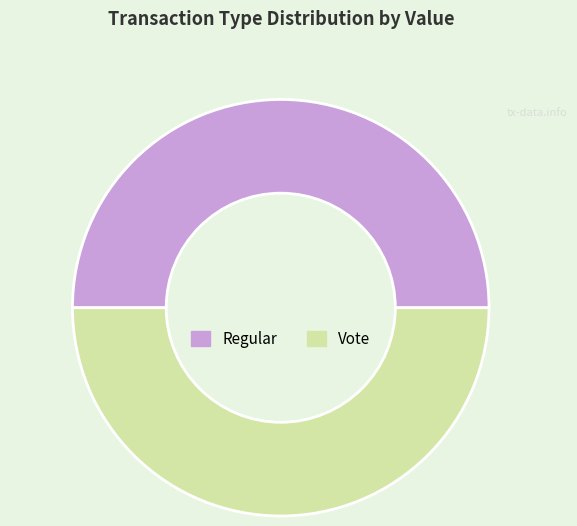

Do Vote and Regular together represent more than half of the pie?

Yes